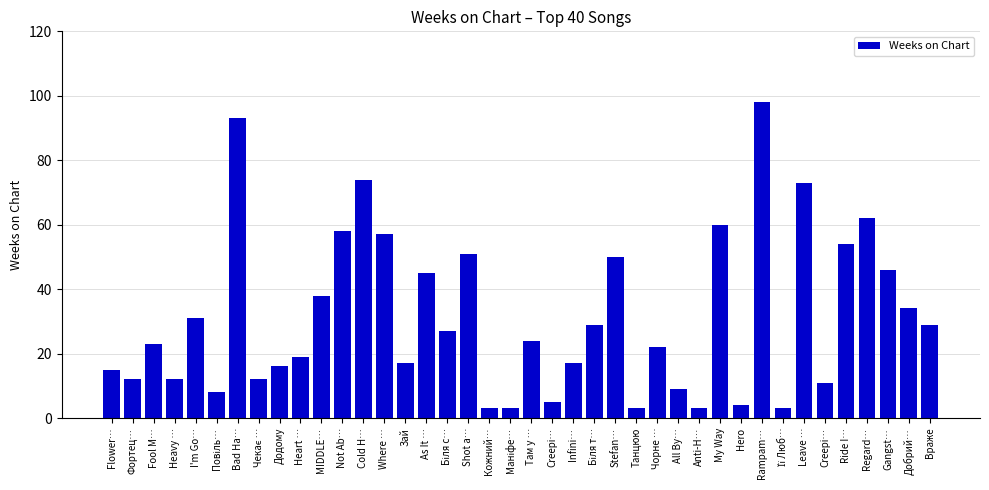

What is the approximate value at Creepi…, to the nearest 10?

10